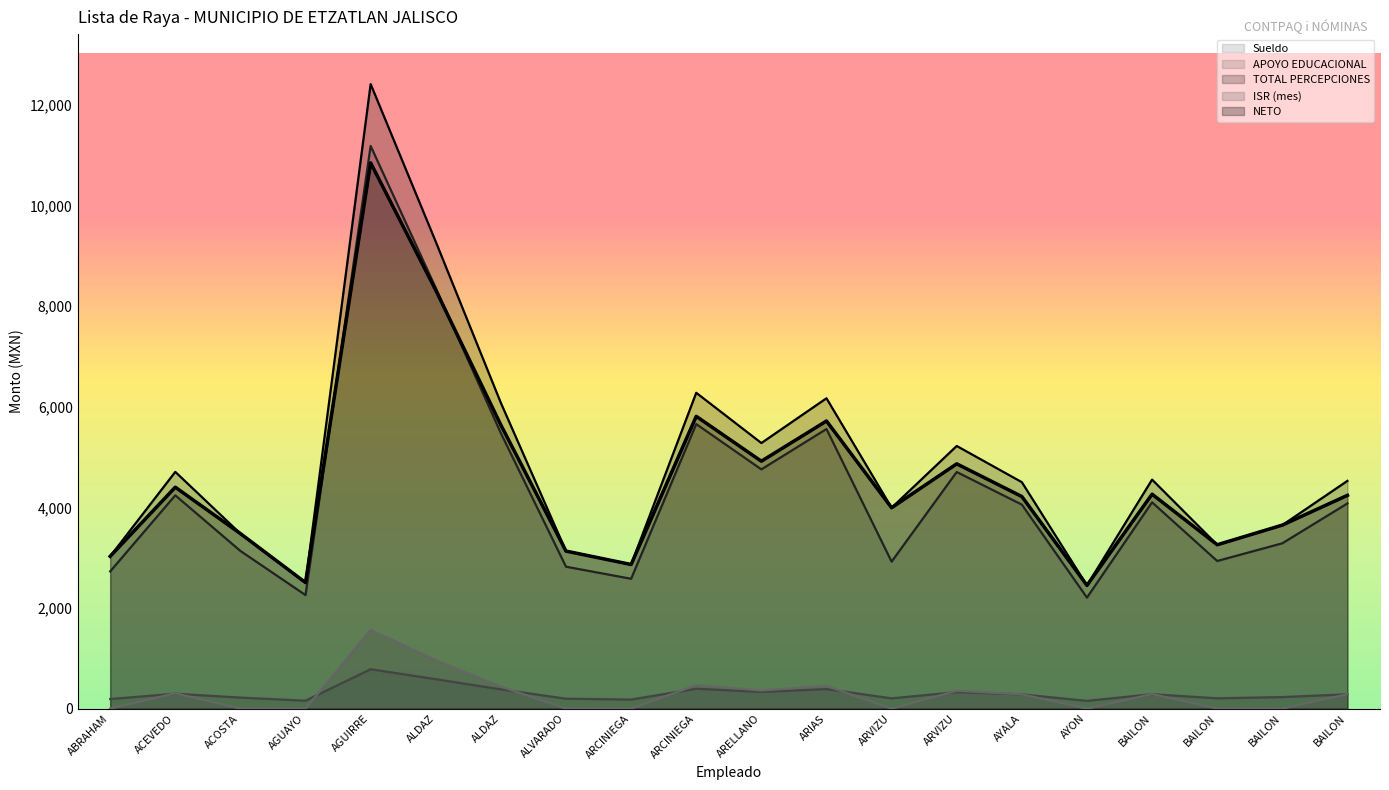

Is the value of ISR (mes) at ARCINIEGA greater than the value of TOTAL PERCEPCIONES at BAILON?

No